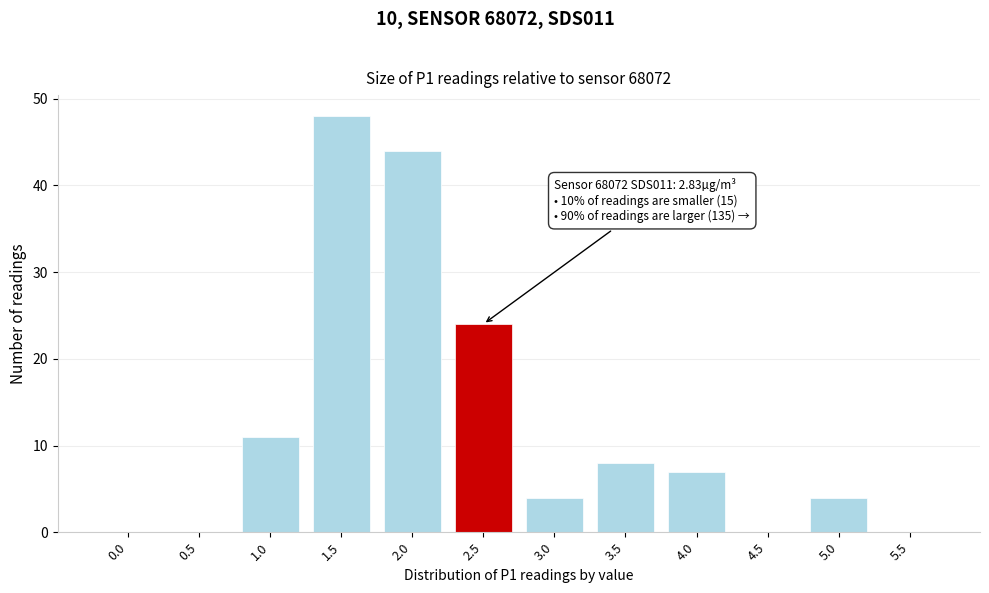

Reading left to right, transcribe all the data shown in this chart.

0.0=0	0.5=0	1.0=11	1.5=48	2.0=44	2.5=24	3.0=4	3.5=8	4.0=7	4.5=0	5.0=4	5.5=0